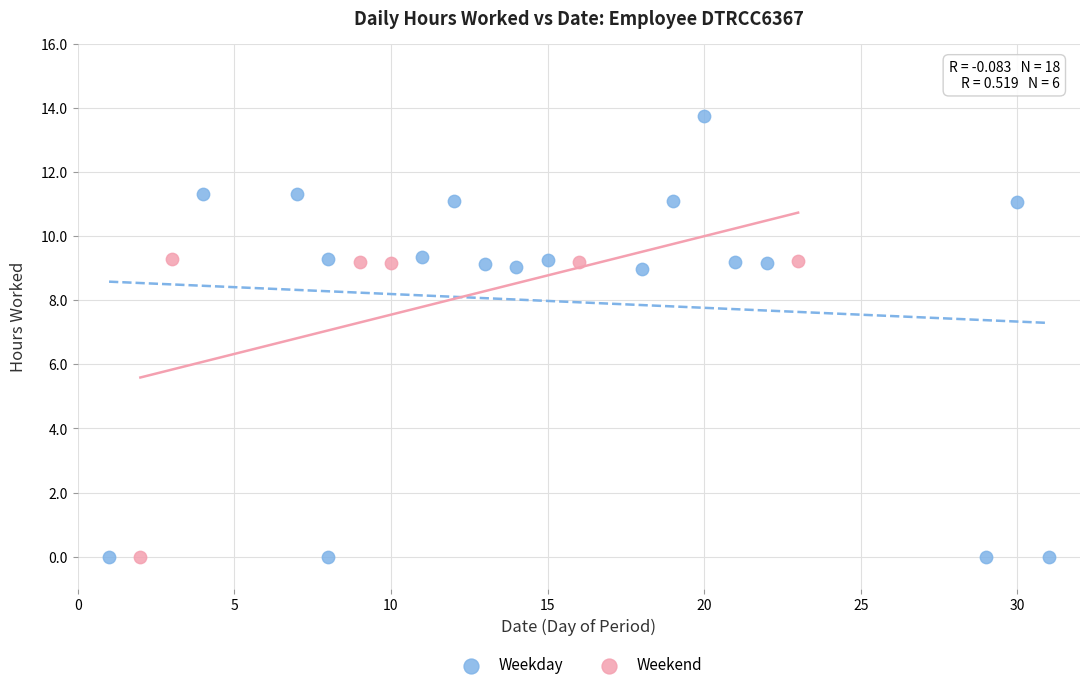

Which series reaches the maximum Y coordinate?

Weekday